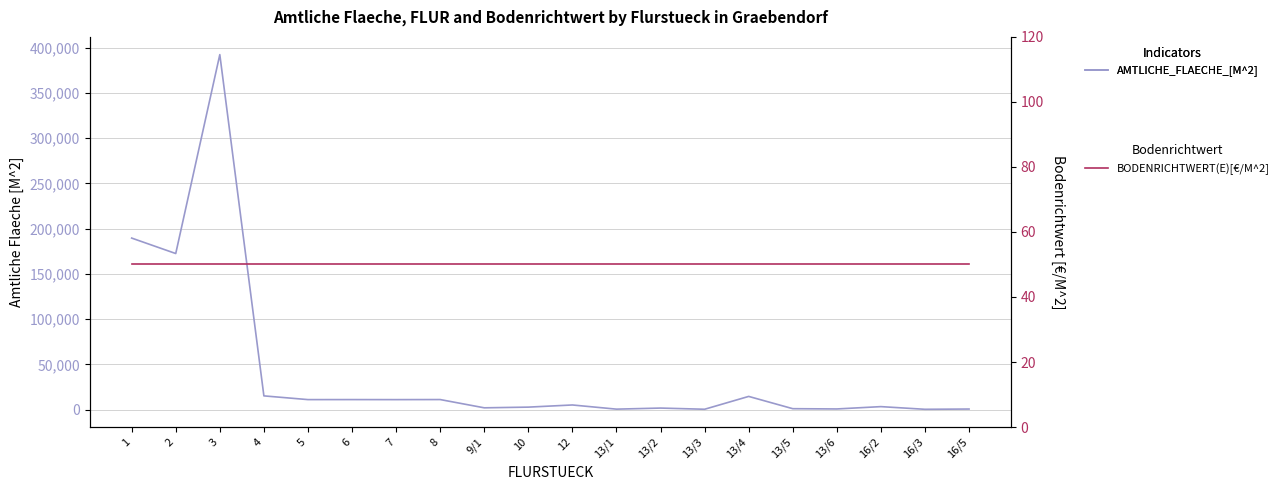

Reading left to right, list all the values displayed in this chart.

AMTLICHE_FLAECHE_[M^2]: 1=189500	2=172420	3=392180	4=15155	5=11035	6=11057	7=11016	8=11091	9/1=1963	10=2727	12=5106	13/1=496	13/2=1681	13/3=374	13/4=14563	13/5=1000	13/6=706	16/2=3283	16/3=325	16/5=616
BODENRICHTWERT(E)[€/M^2]: 1=50	2=50	3=50	4=50	5=50	6=50	7=50	8=50	9/1=50	10=50	12=50	13/1=50	13/2=50	13/3=50	13/4=50	13/5=50	13/6=50	16/2=50	16/3=50	16/5=50